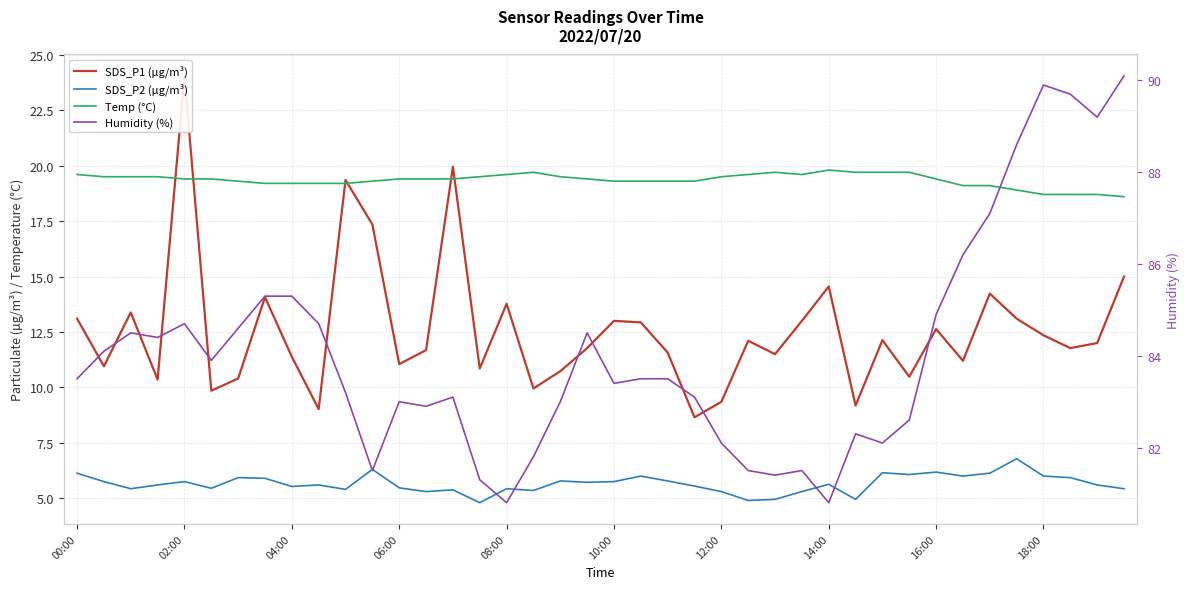

At which label does Humidity (%) reach its minimum?

08:00